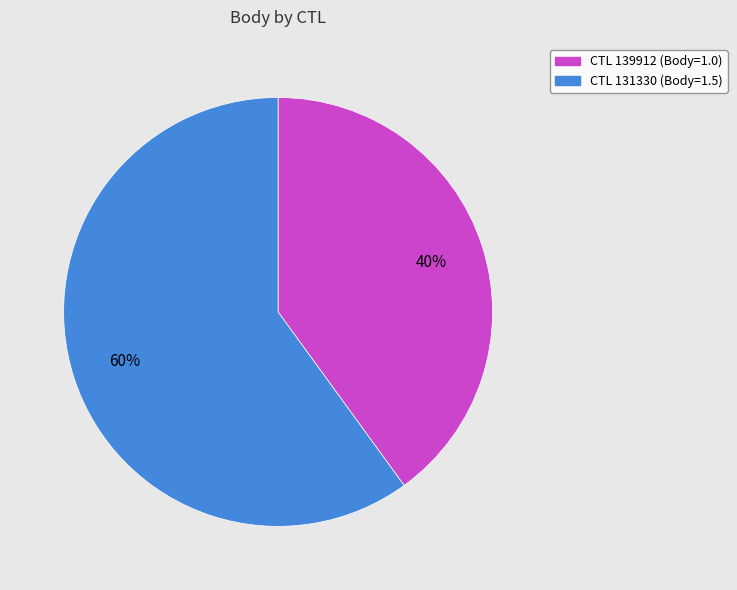

To the nearest percent, what is the difference between the largest and smallest slice percentages?

20%